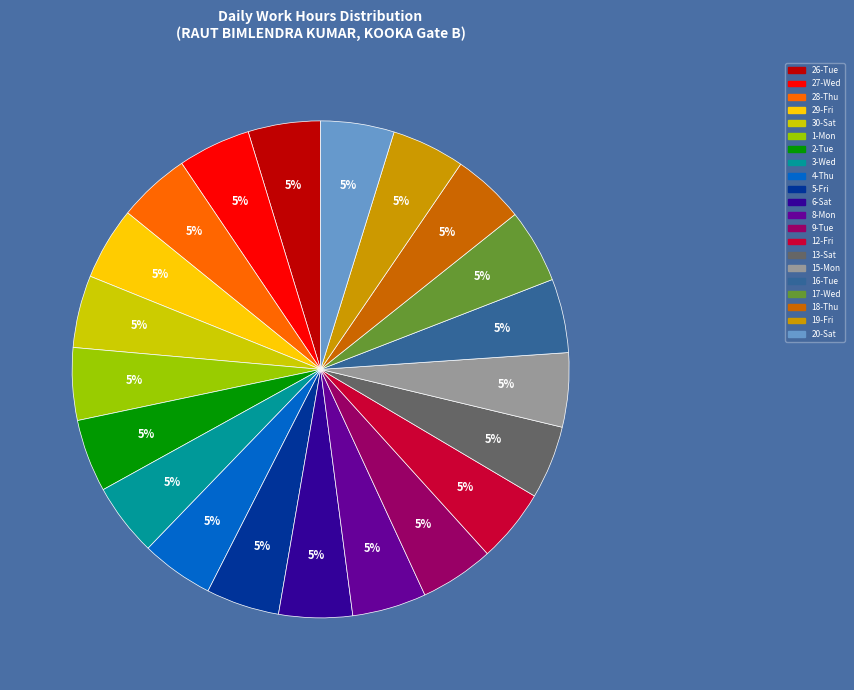

The 2-Tue slice represents 5% of the pie. True or false?

True